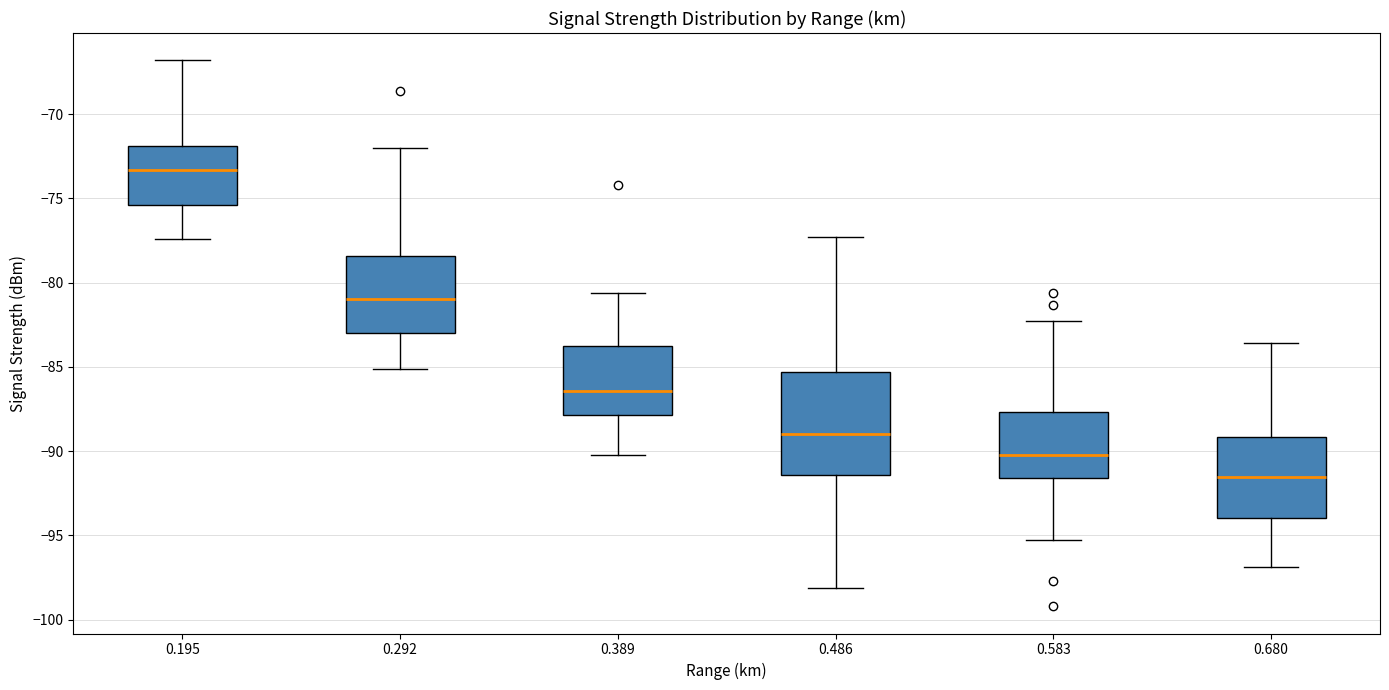

Where does the lower whisker of the box at x = 0.486 end on the y-axis? The values are not printed on the chart, so give them approximately, as read against the axis.

-98.0